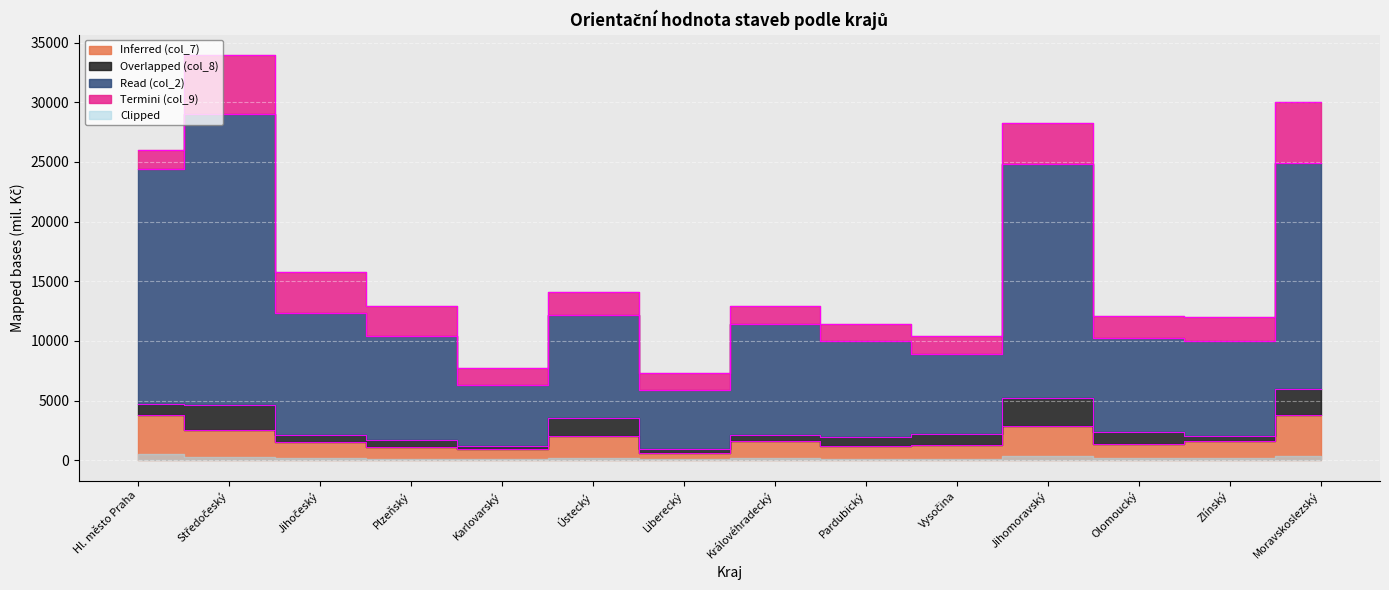

The value of Read (col_2) at Liberecký is 5870. True or false?

True